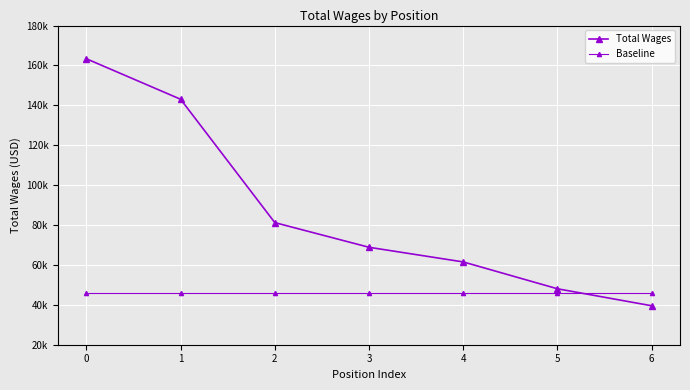

How many lines are shown in the chart?

2